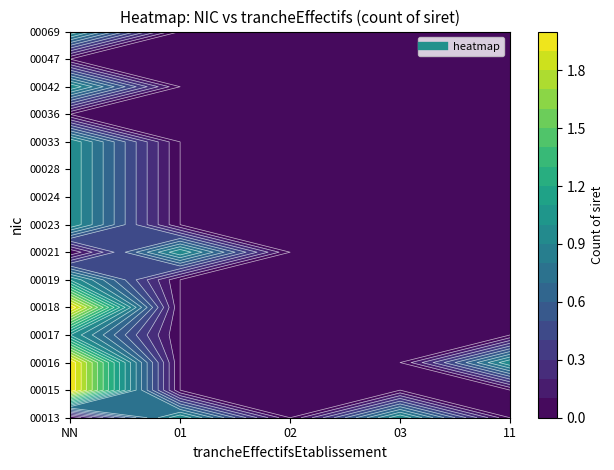

Reading left to right, extract all data points from this chart.

00013: 0	1	0	1	0
00015: 2	0	0	0	0
00016: 2	0	0	0	1
00017: 1	0	0	0	0
00018: 2	0	0	0	0
00019: 1	0	0	0	0
00021: 0	1	0	0	0
00023: 1	0	0	0	0
00024: 1	0	0	0	0
00028: 1	0	0	0	0
00033: 1	0	0	0	0
00036: 0	0	0	0	0
00042: 1	0	0	0	0
00047: 0	0	0	0	0
00069: 1	0	0	0	0